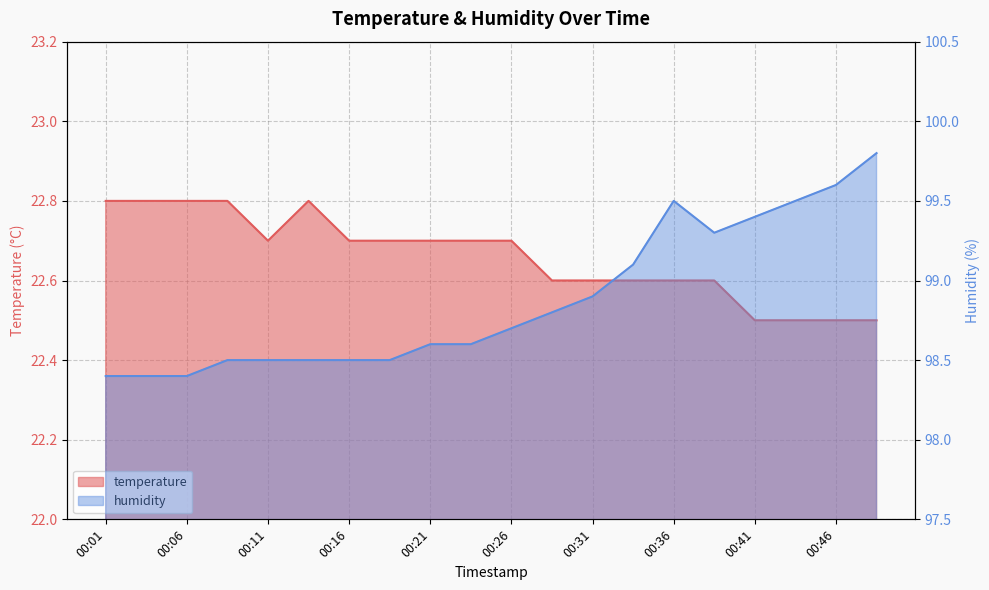

True or false: temperature and humidity intersect in this chart.

False